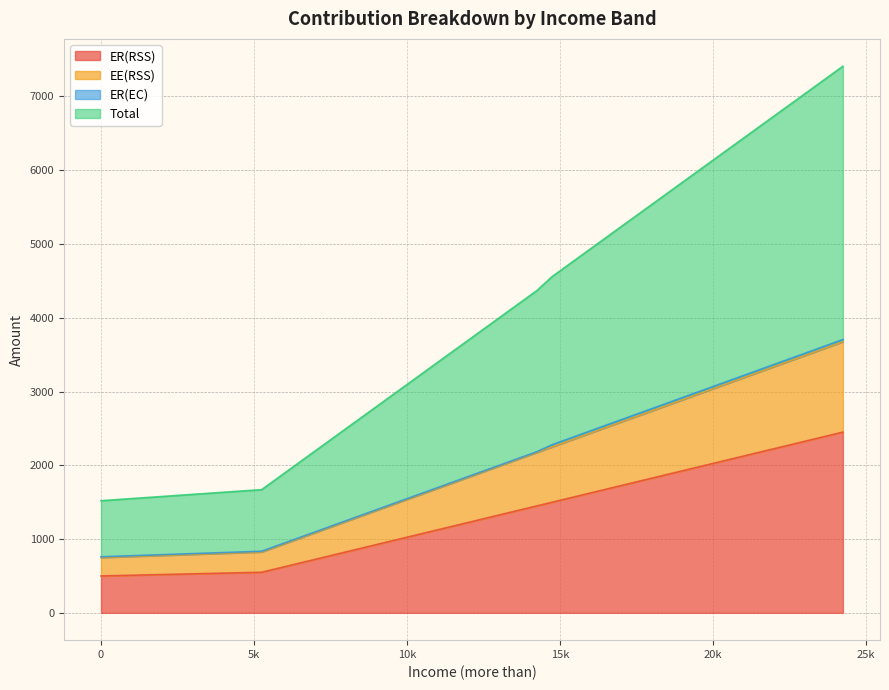

What is the maximum value for ER(RSS)?

2450